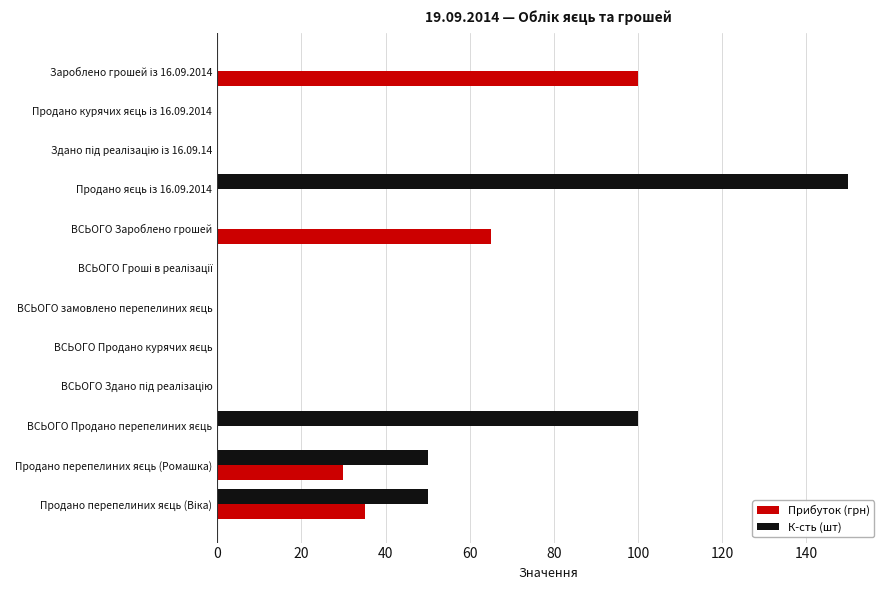

How many distinct data groups are displayed?

2